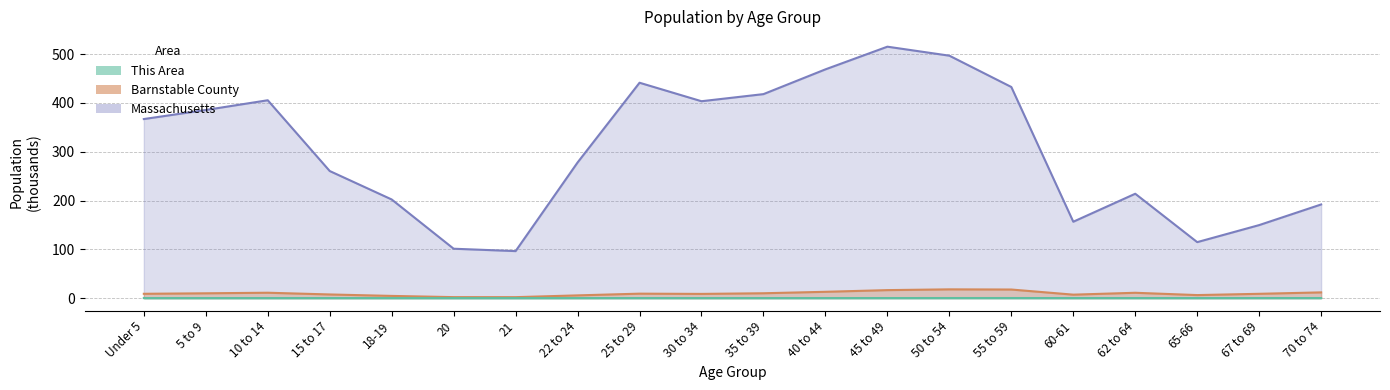

At which category is the sum across all series the highest?

45 to 49